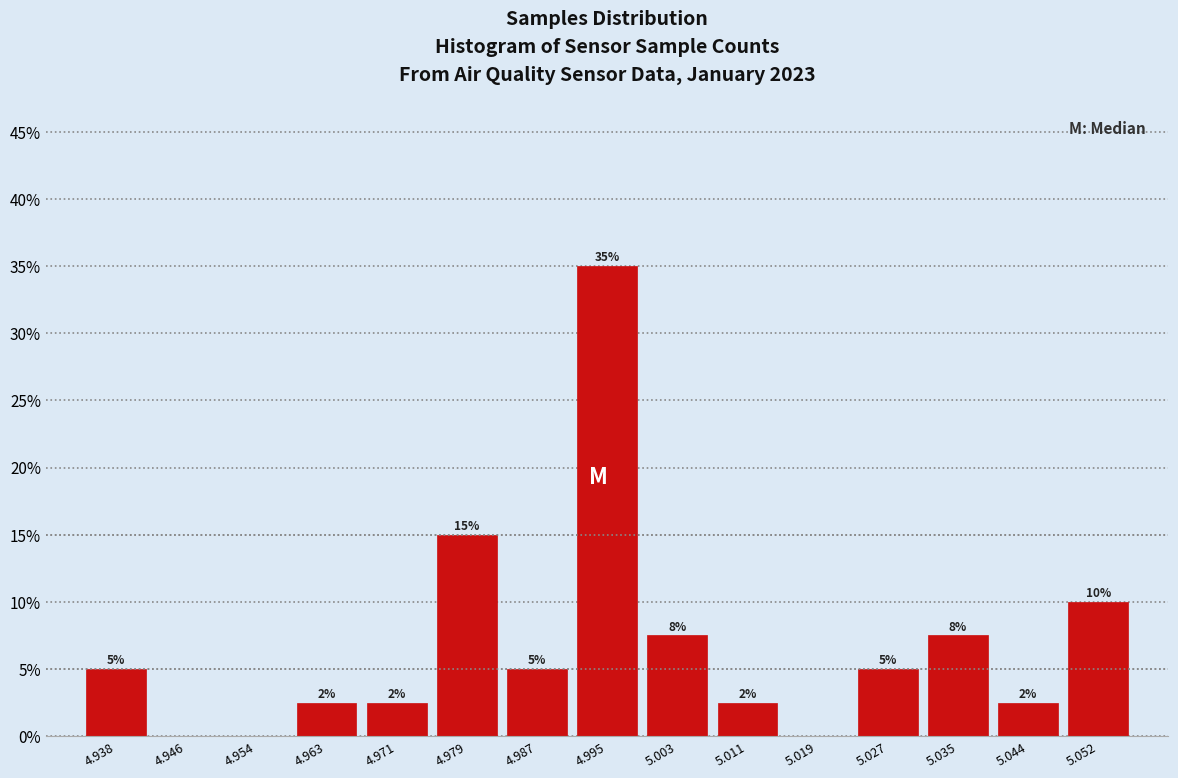

What is the maximum value shown in the chart?

35.0